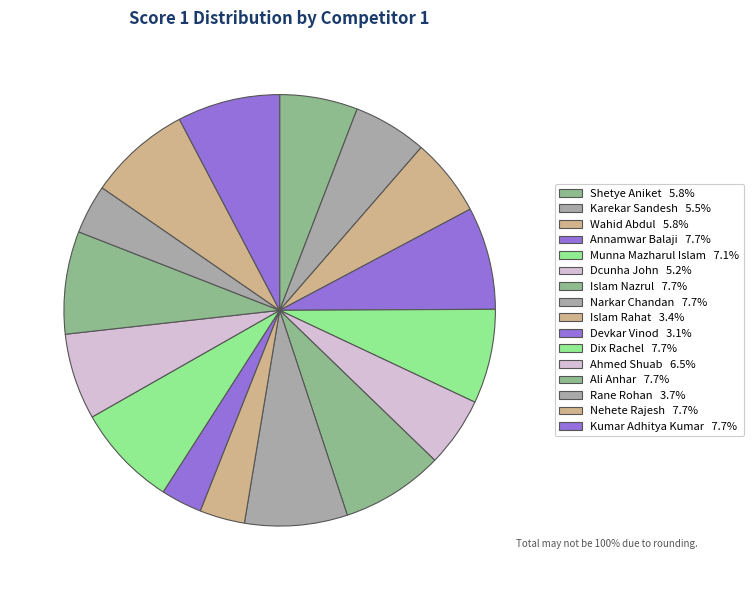

True or false: Wahid Abdul accounts for 17% of the total.

False